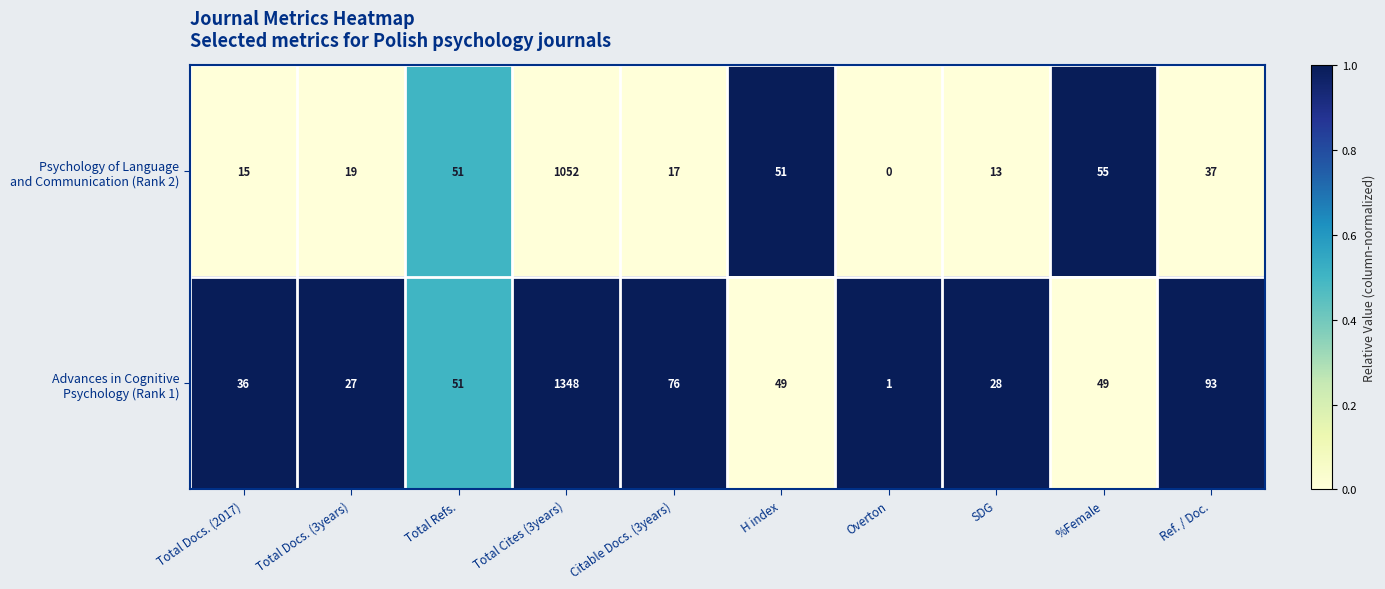

At which category is the sum across all series the highest?

Total Cites (3years)